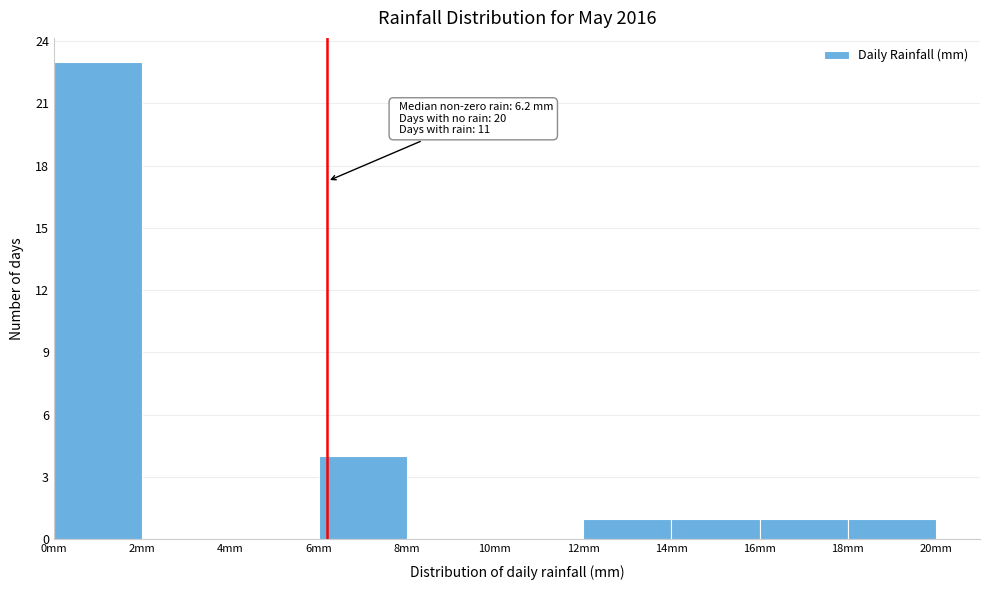

Over which range of the x-axis is the bar tallest?

0 to 2